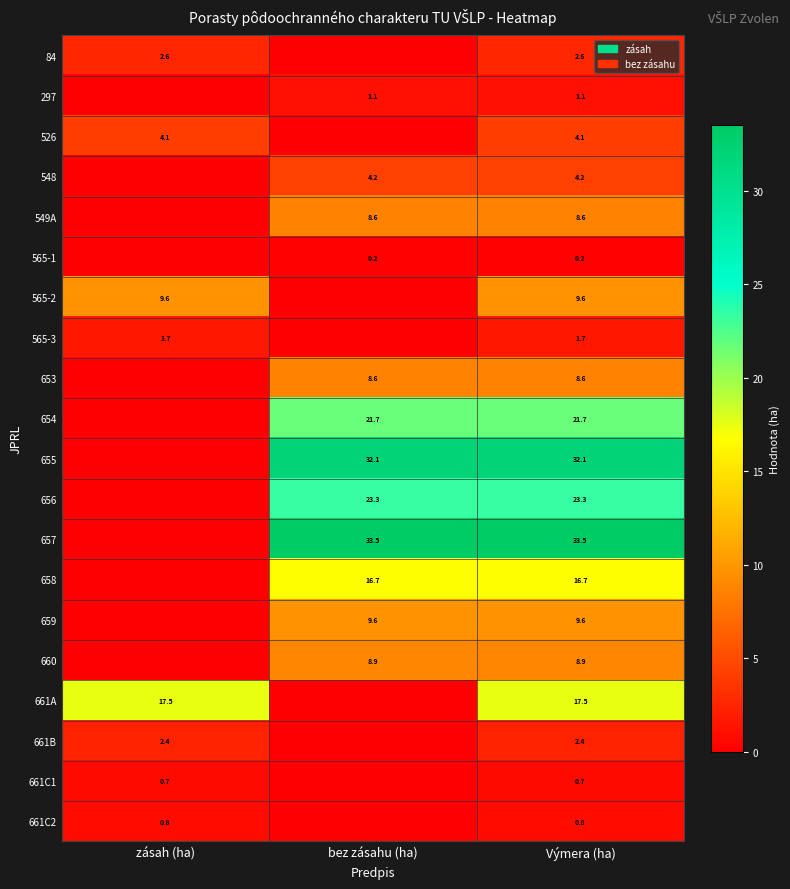

What is the sum of the 657 values at bez zásahu (ha) and Výmera (ha)?

67.0